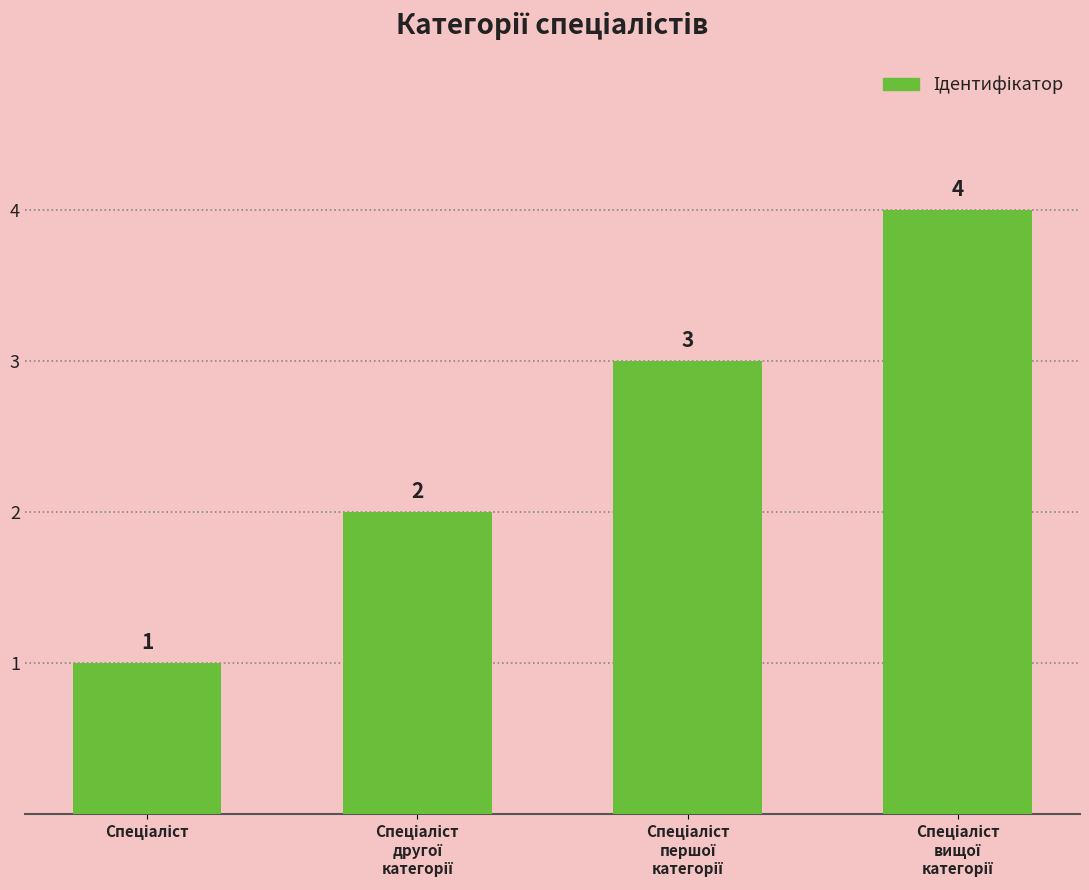

Count the values in the range 2 to 4.

3